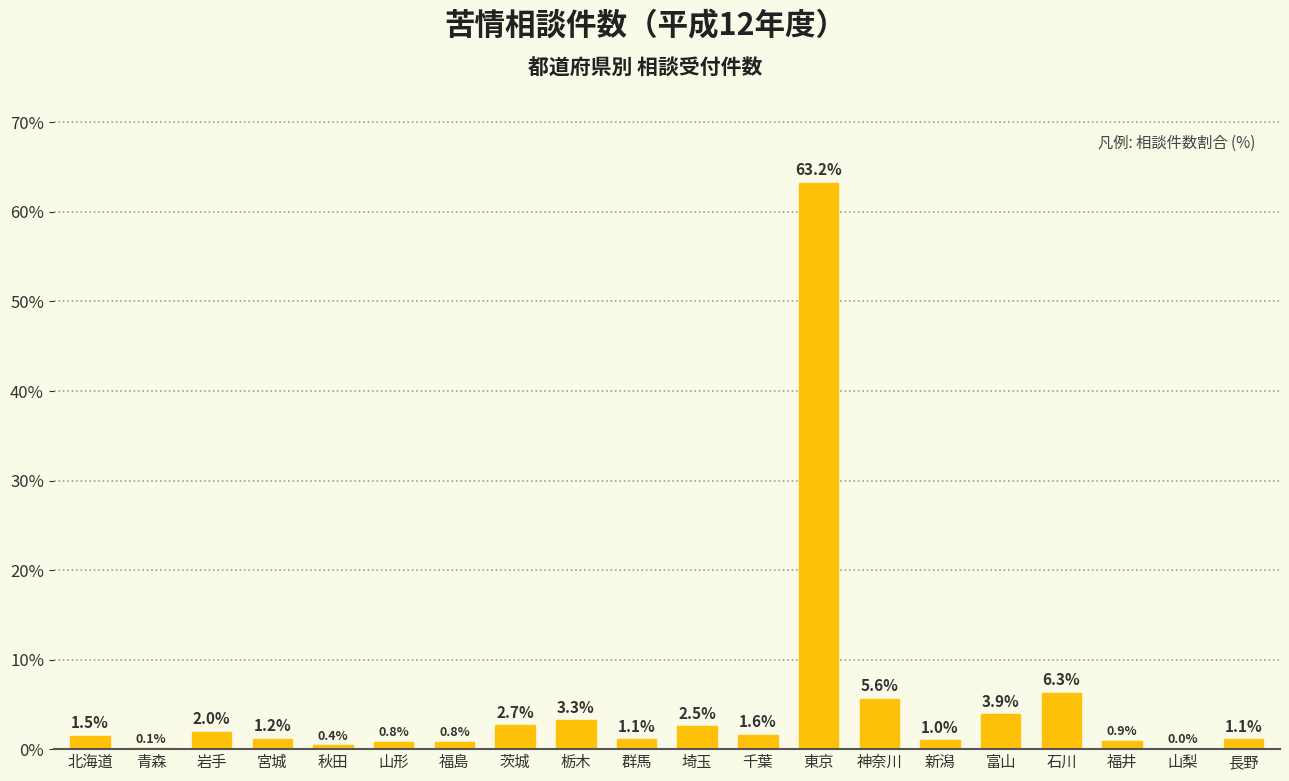

Count the number of values greater than 1.

14